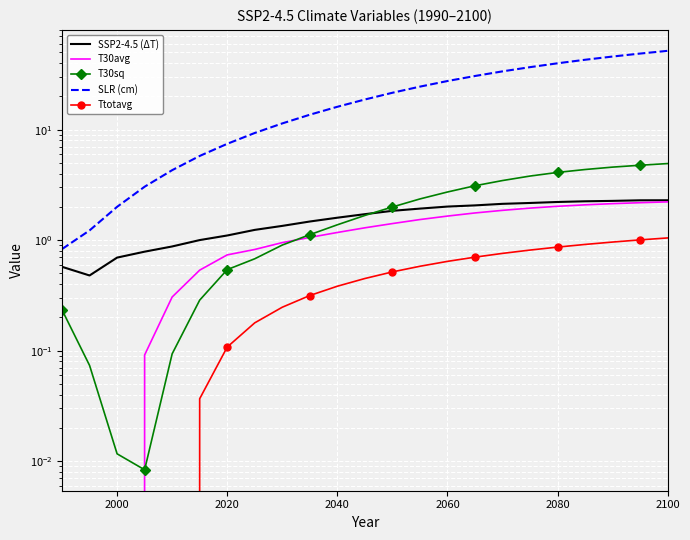

What is the value of the T30avg point at the 14th from the left?

1.5